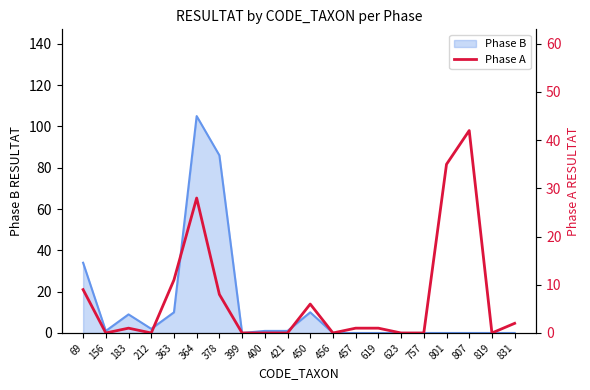

True or false: the data has more than 0 interior local peaks.

True